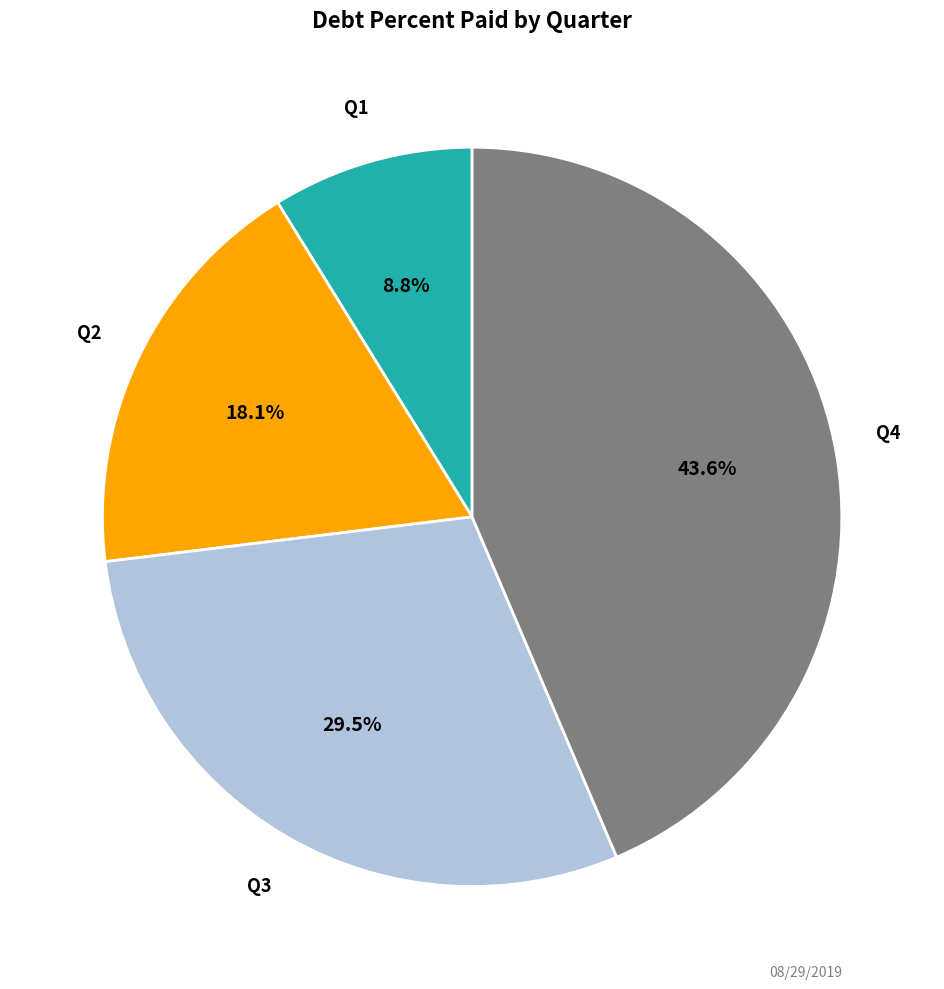

Does Q4 account for over 50% of the chart?

No